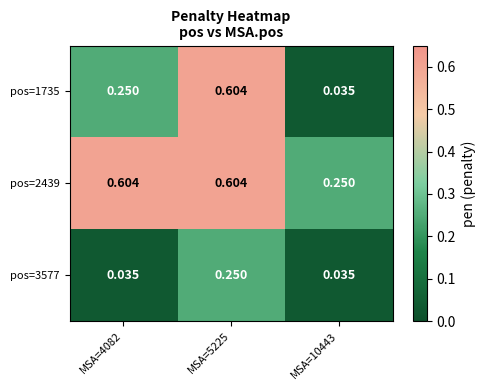

Between MSA=4082 and MSA=5225, which series saw the biggest shift?

pos=1735